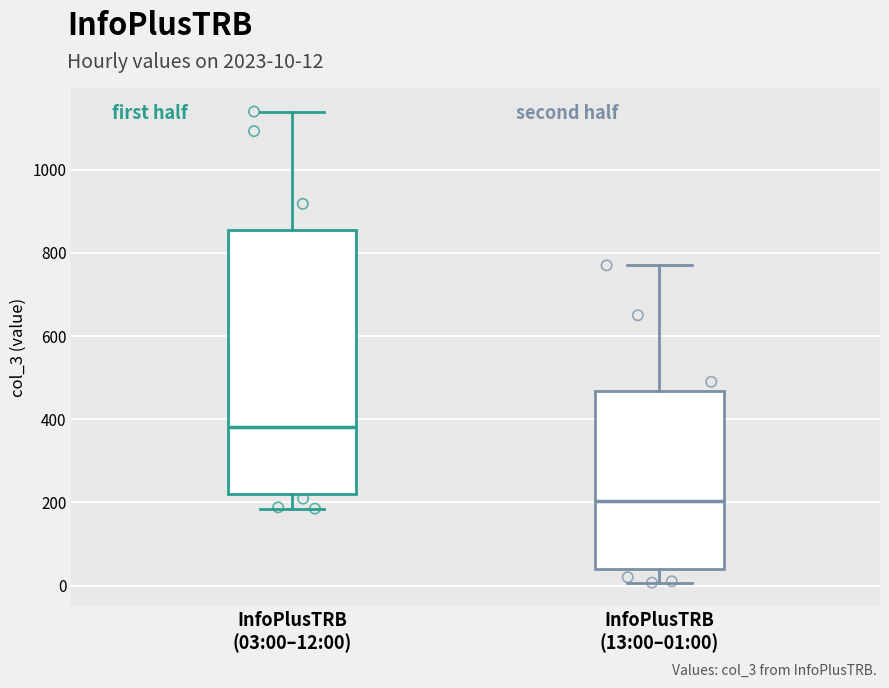

Reading left to right, read every box against the y-axis: the position of its median line, the range the box covers, and the ends of its whiskers. The values are not printed on the chart, so give them approximately, as read against the axis.

InfoPlusTRB (03:00–12:00): median 380, box 220 to 860, whiskers 180 to 1140
InfoPlusTRB (13:00–01:00): median 200, box 40 to 460, whiskers 0 to 780